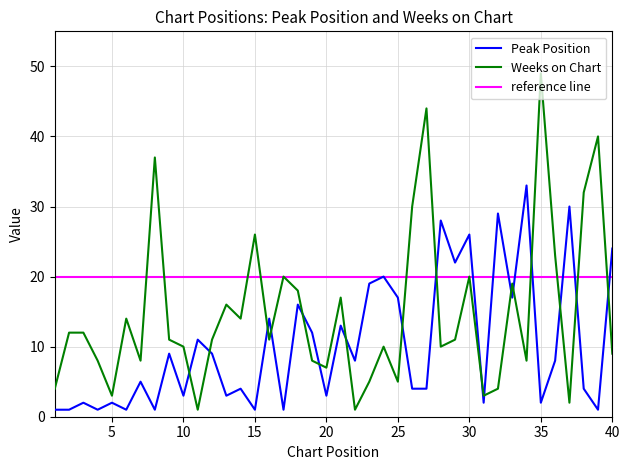

At which label does Weeks on Chart first exceed 11?

2